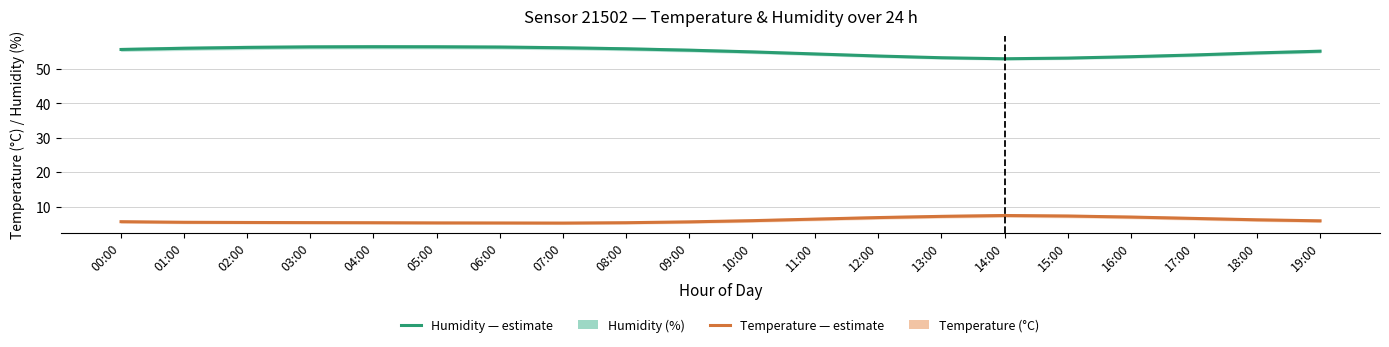

Which series has the widest spread of values?

Humidity (%)